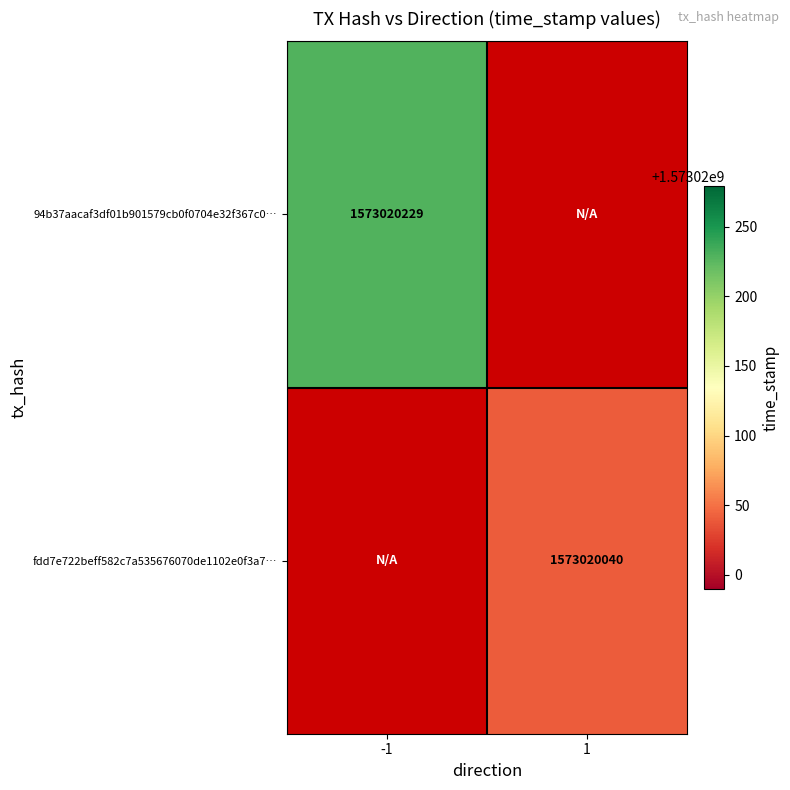

Reading left to right, what are all the values shown in this chart?

94b37aacaf3df01b901579cb0f0704e32f367c0: -1	1573020229
fdd7e722beff582c7a535676070de1102e0f3a7: 1	1573020040